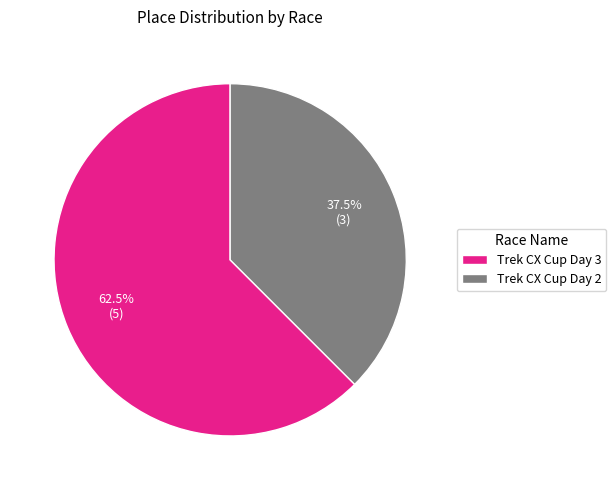

To the nearest percent, what is the combined percentage of Trek CX Cup Day 2 and Trek CX Cup Day 3?

100%